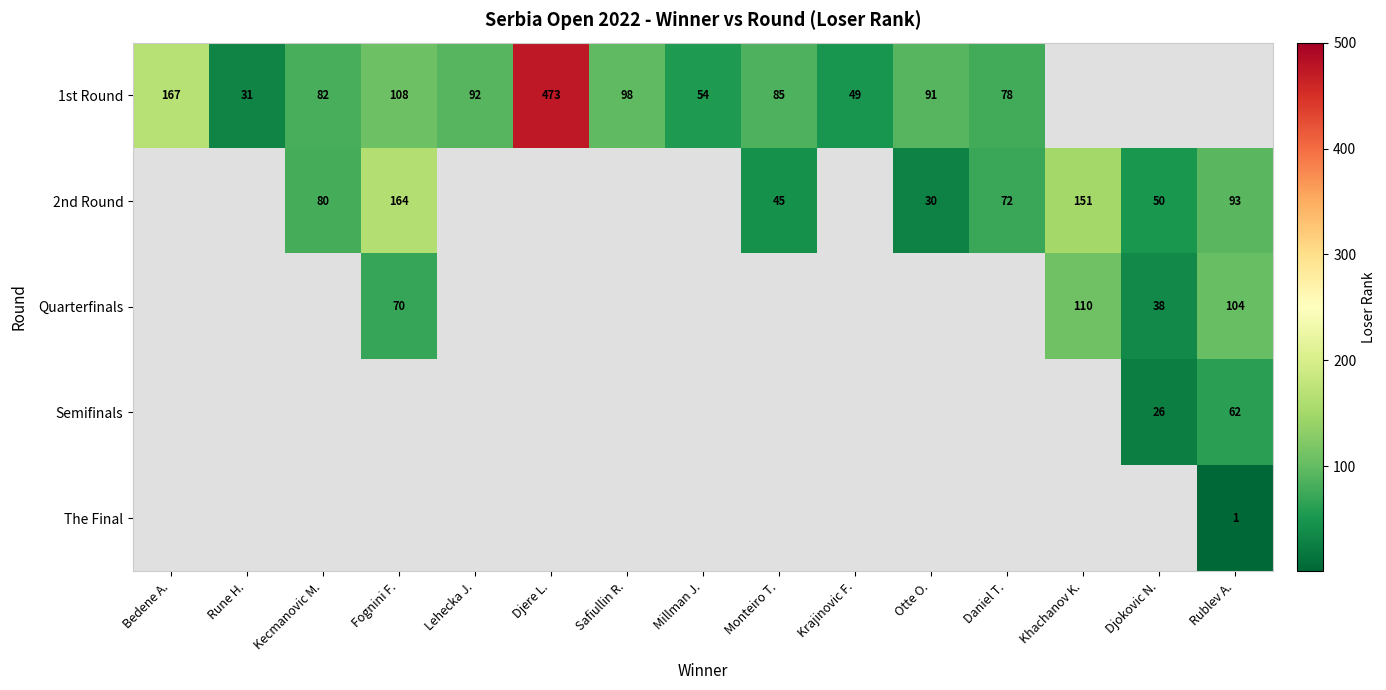

Is it true that 2nd Round equals 93 at Rublev A.?

True